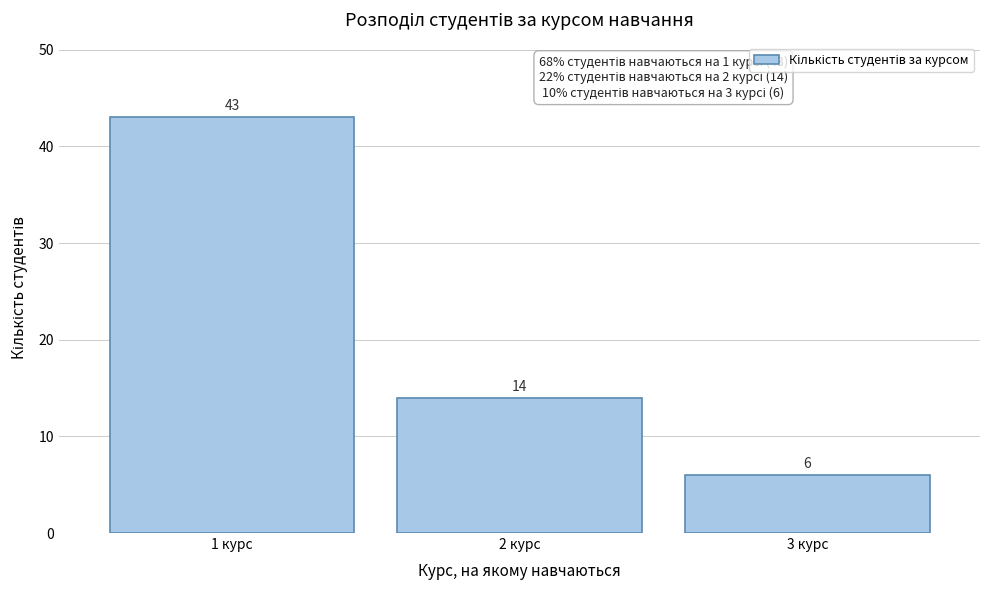

Reading right to left, extract all data points from this chart.

6	14	43